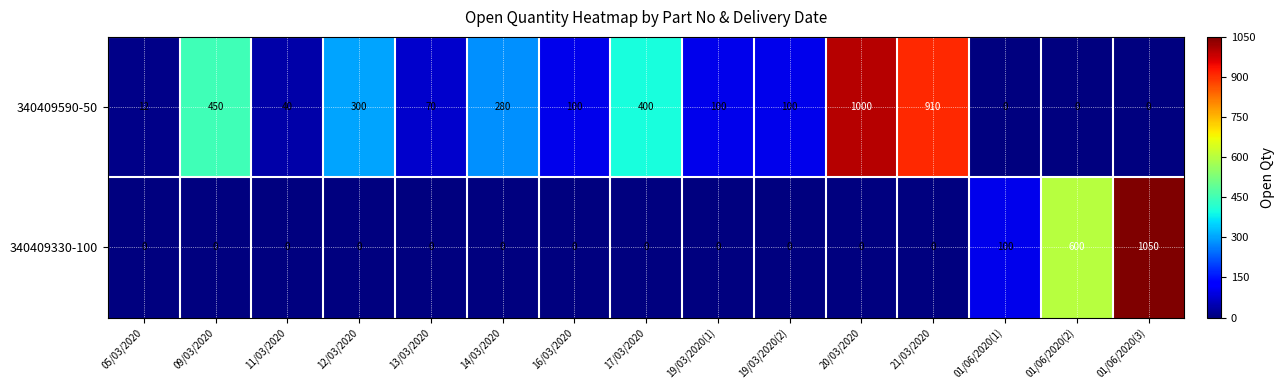

Where does the 340409590-50 series first go above 100?

09/03/2020